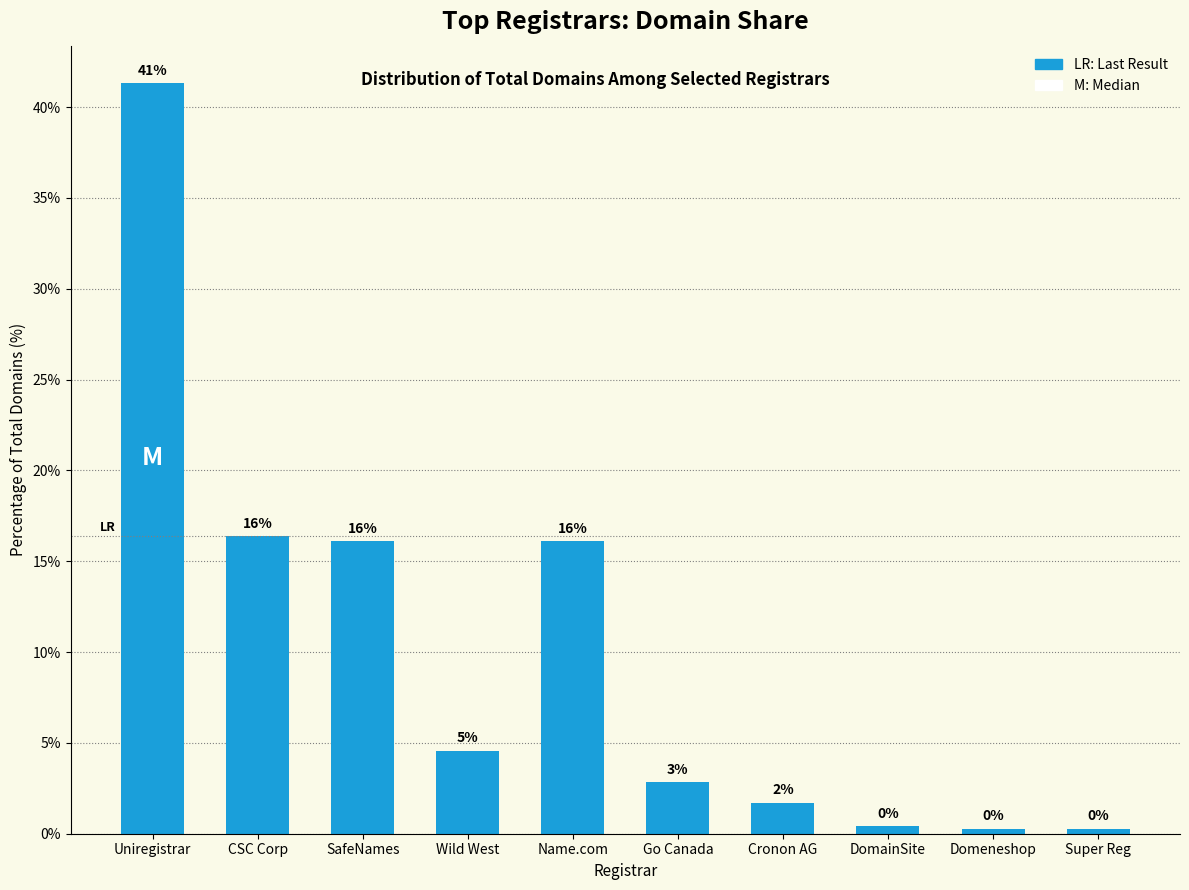

Rank the categories by value from lowest to highest.

Domeneshop, Super Reg, DomainSite, Cronon AG, Go Canada, Wild West, SafeNames, Name.com, CSC Corp, Uniregistrar